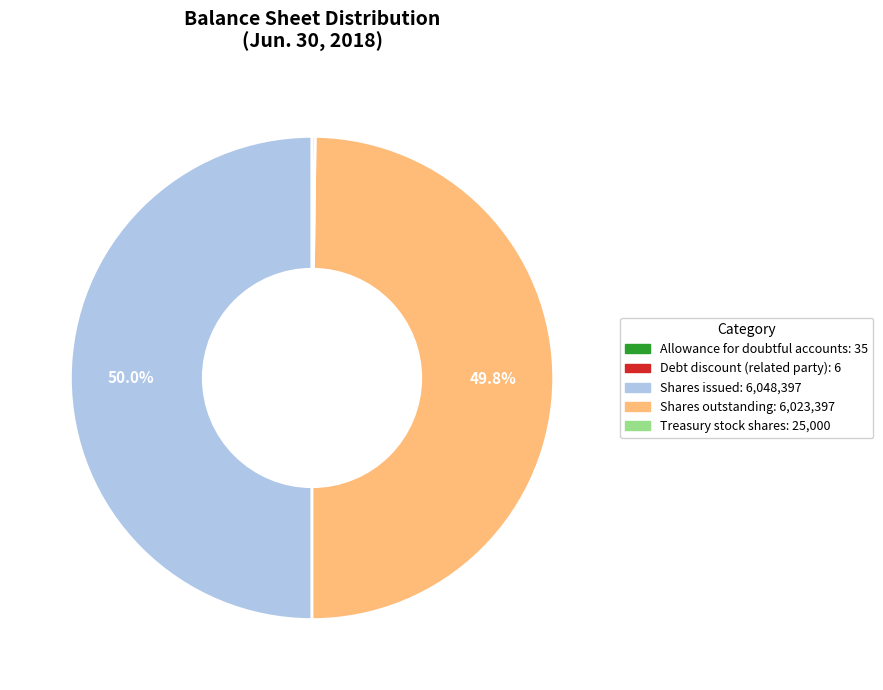

Which category has the smallest portion of the pie?

Debt discount on related party loans